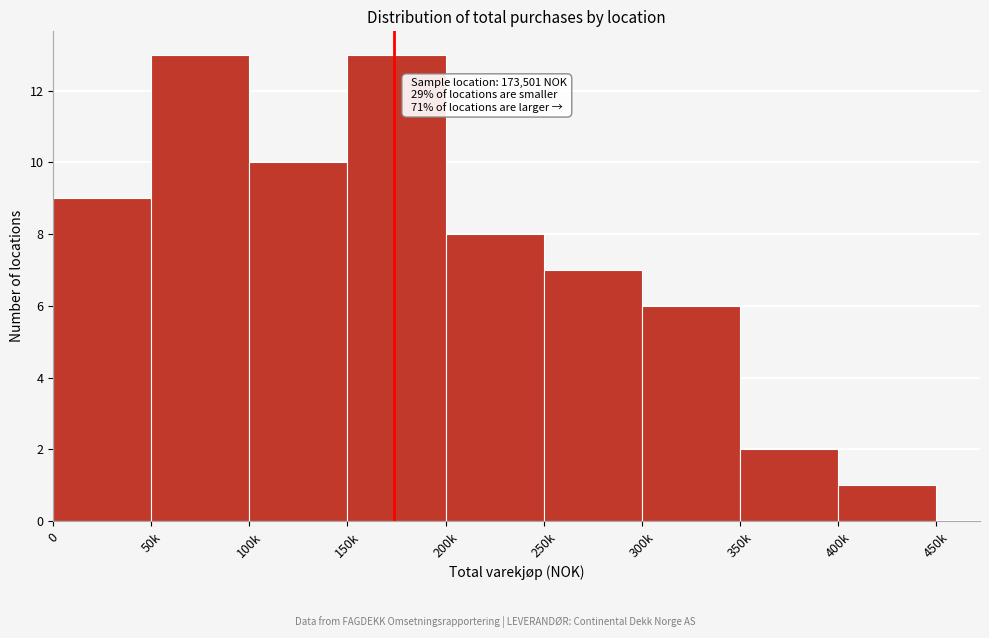

Reading left to right, transcribe all the data shown in this chart.

9	13	10	13	8	7	6	2	1